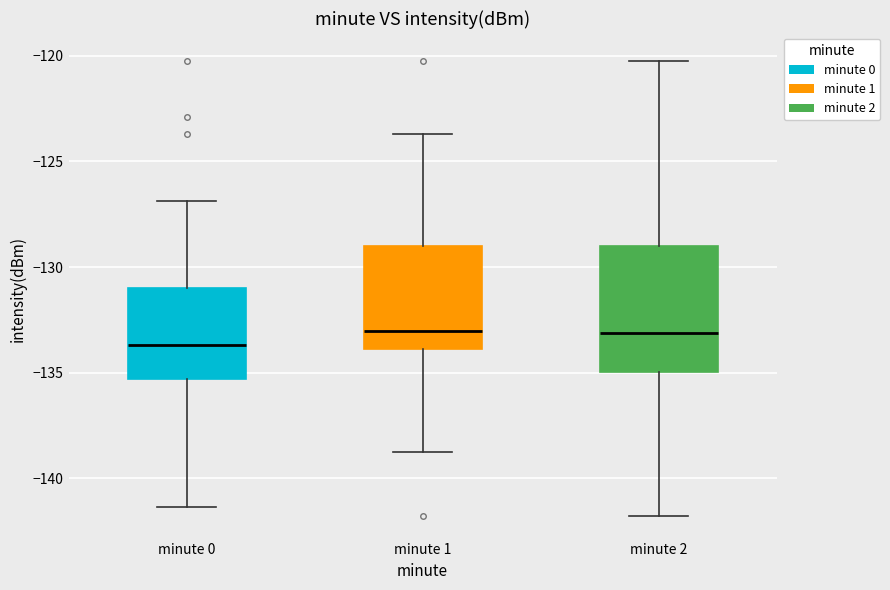

Reading left to right, transcribe this box plot: for each box, give where its median line is, the range the box spans, and where its two whiskers end, as read against the y-axis. The values are not printed on the chart, so give them approximately, as read against the axis.

minute 0: median -133.5, box -135.5 to -131.0, whiskers -141.5 to -127.0
minute 1: median -133.0, box -134.0 to -129.0, whiskers -138.5 to -123.5
minute 2: median -133.0, box -135.0 to -129.0, whiskers -142.0 to -120.5